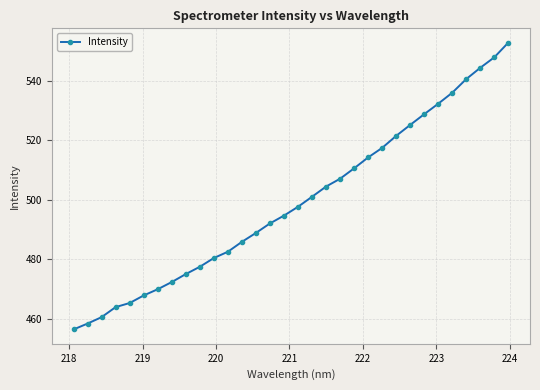

What is the difference between the second highest and minimum values?

91.5